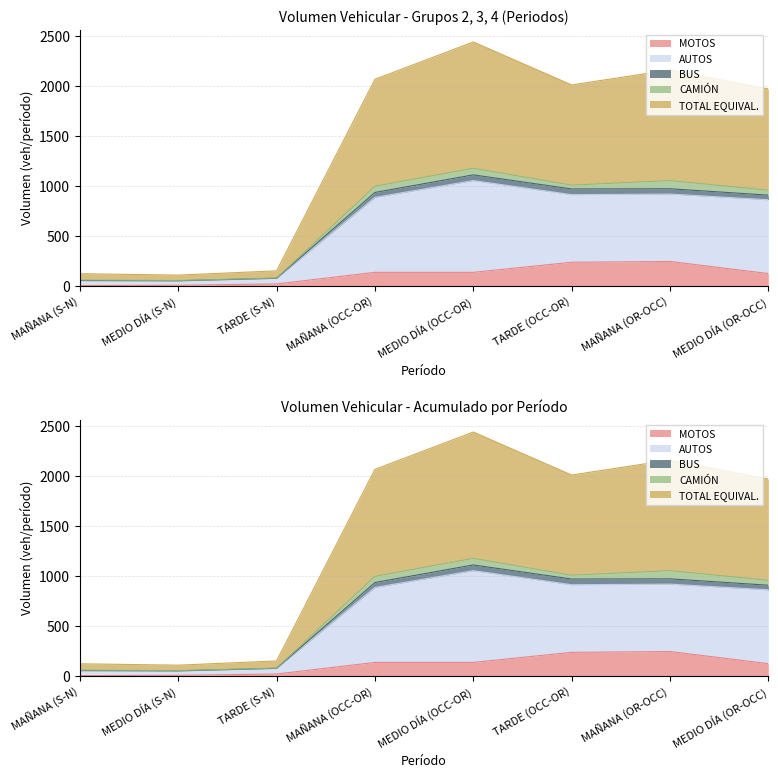

Which category has the lowest value in the TOTAL EQUIVAL. series?

MEDIO DÍA (S-N)